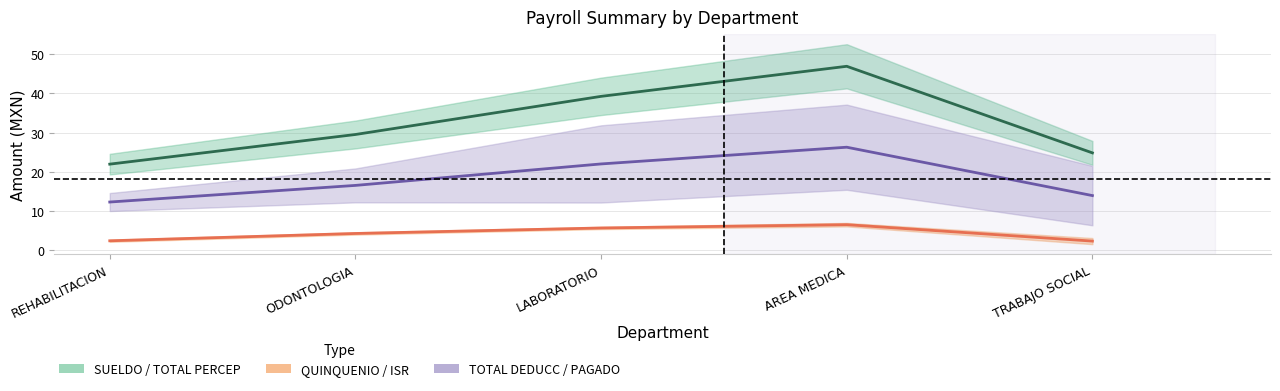

Between ODONTOLOGIA and LABORATORIO, which series saw the biggest shift?

TOTAL PERCEP (mean line)